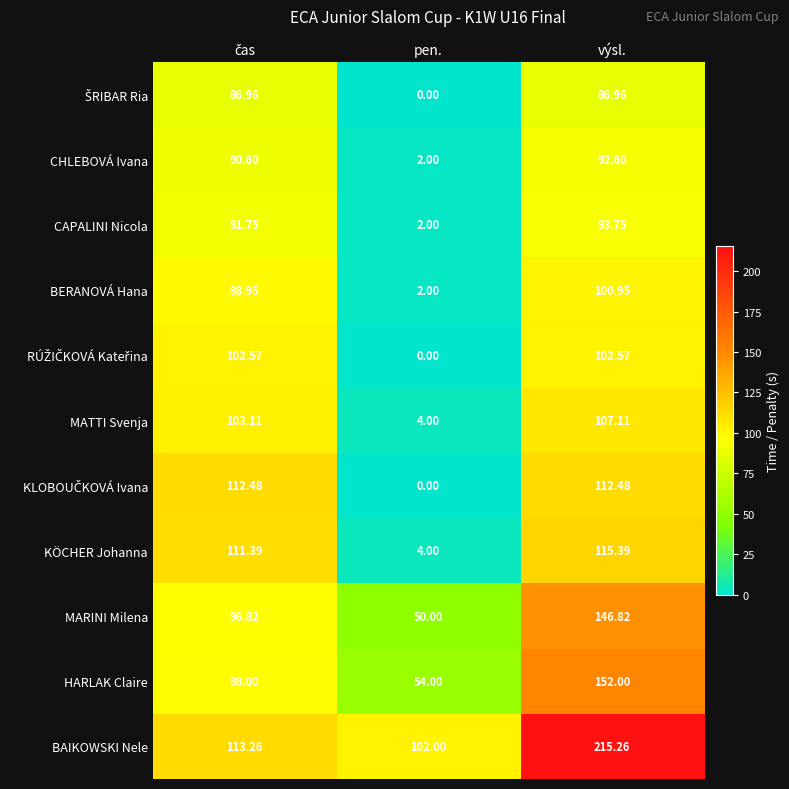

Which category has the highest value across all series?

výsl.